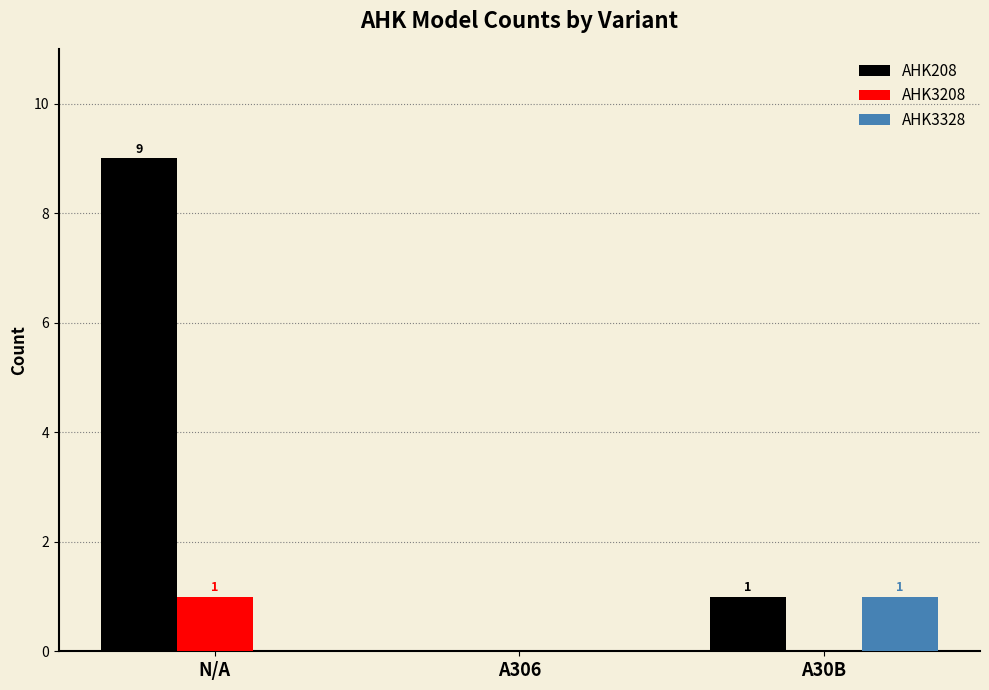

At which label does AHK208 reach its peak?

N/A